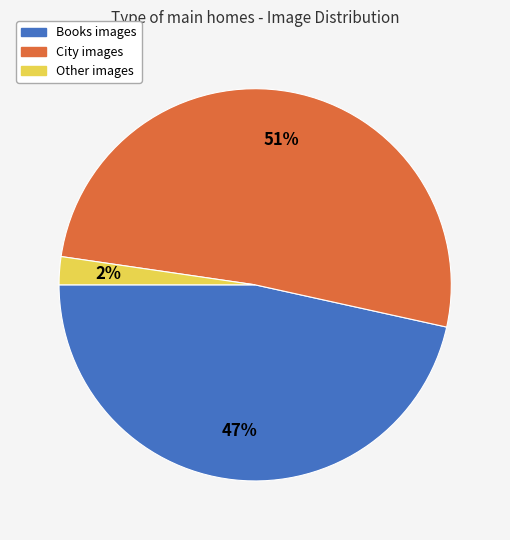

To the nearest percent, what is the average slice percentage?

33%